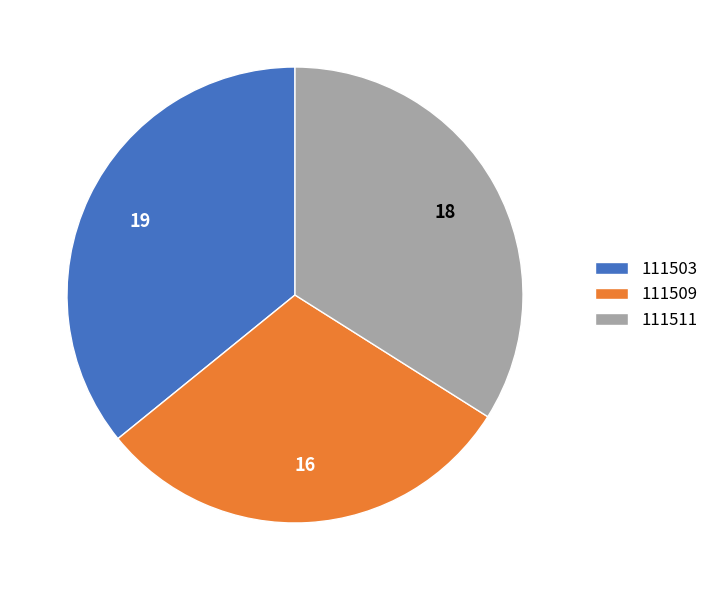

What is the largest slice in the pie chart?

111503